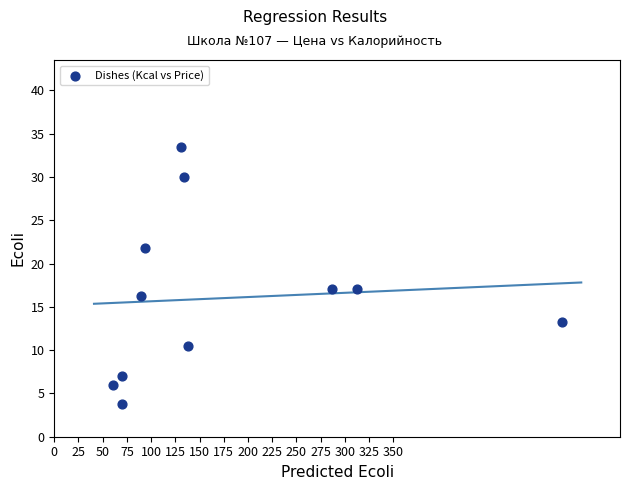

What is the average X value?

173.7